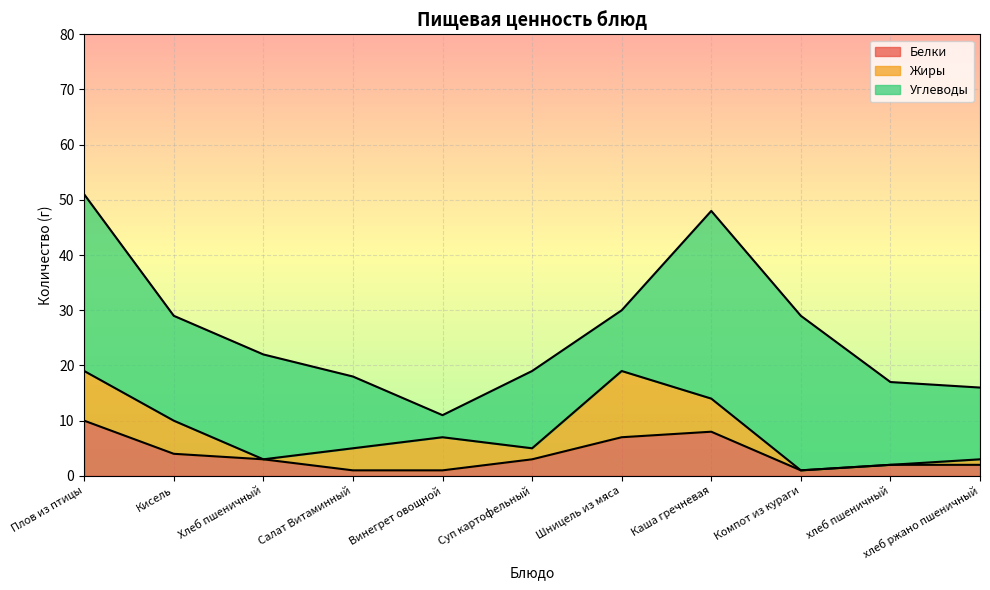

The value of Углеводы at Компот из кураги is 6. True or false?

False